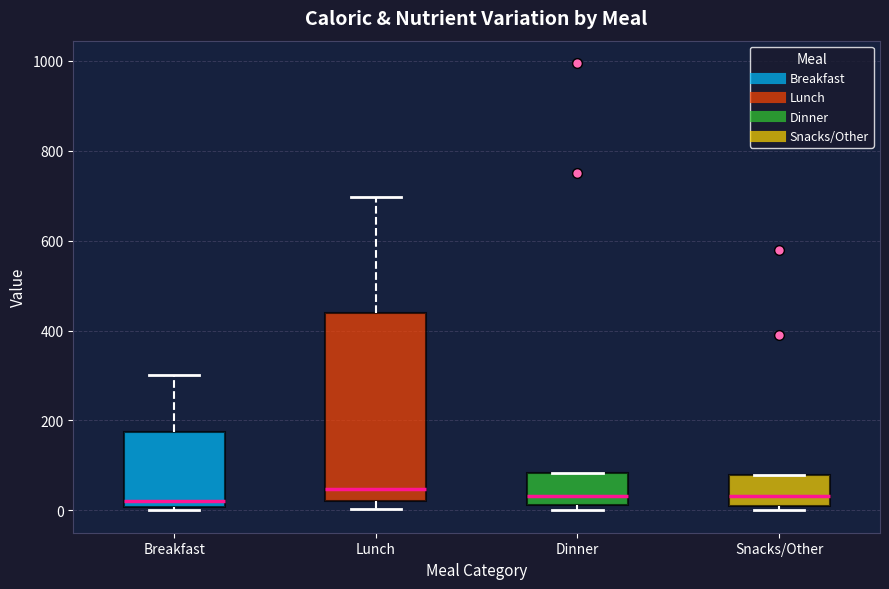

Comparing the boxes themselves (not the whiskers), which one is the tallest?

Lunch